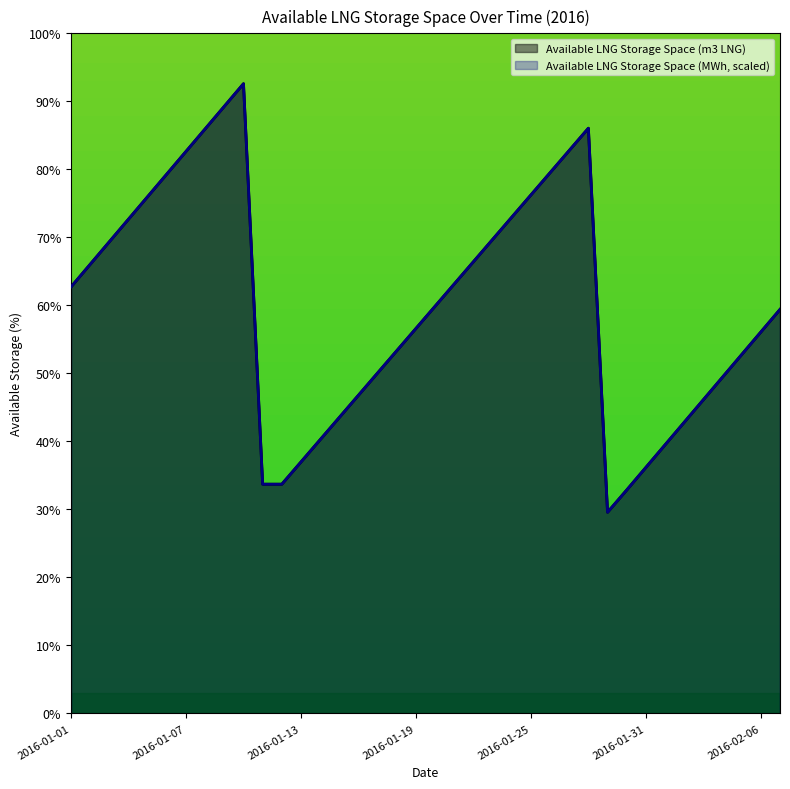

At which label does Available LNG Storage Space (m3 LNG) first exceed 71134?

2016-01-01